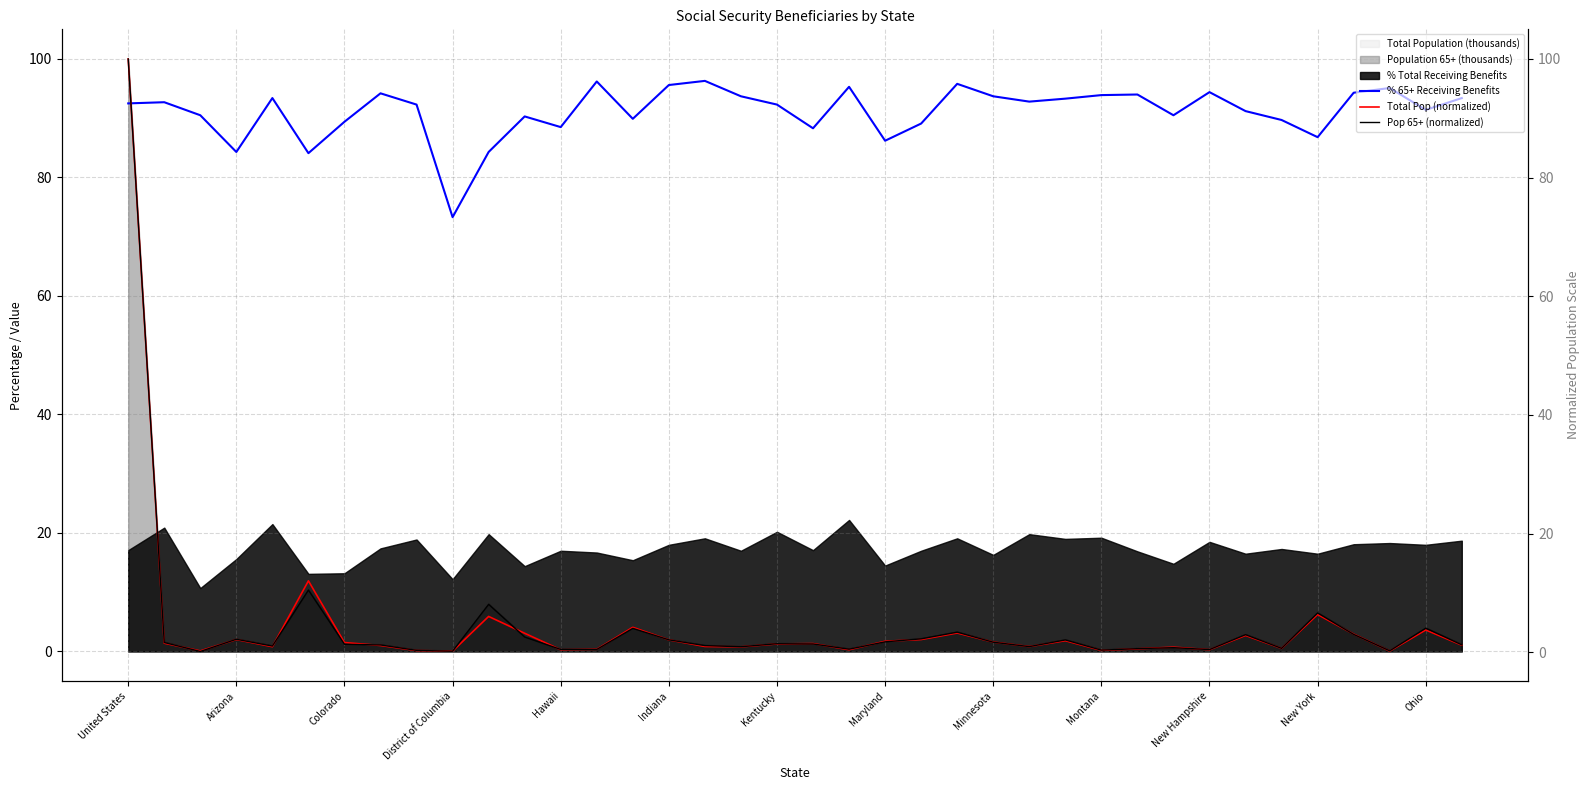

Is it true that % 65+ Receiving Benefits equals 84.3 at Arizona?

True